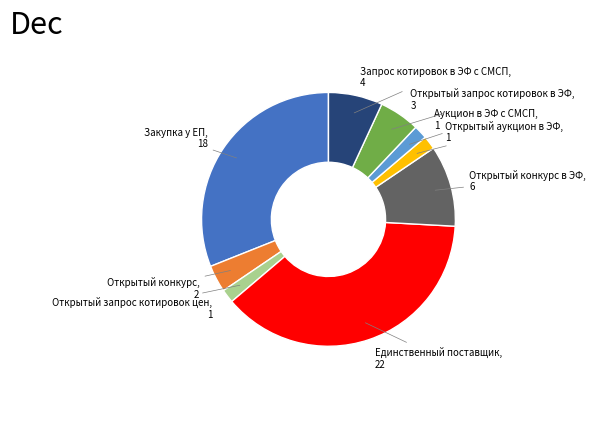

Does any single category account for the majority?

No